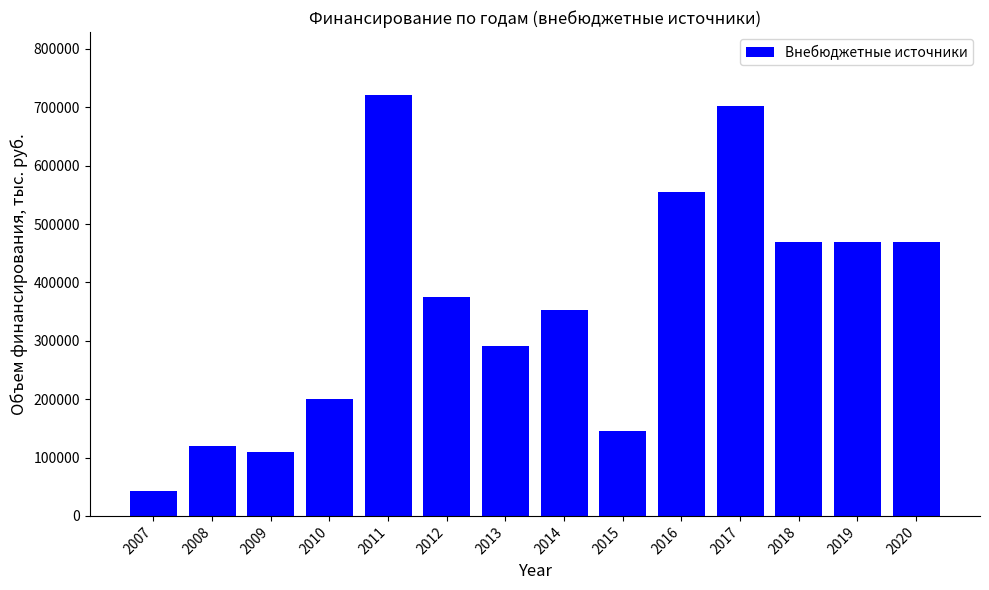

What is the change in value from 2012 to 2013?

-84515.2